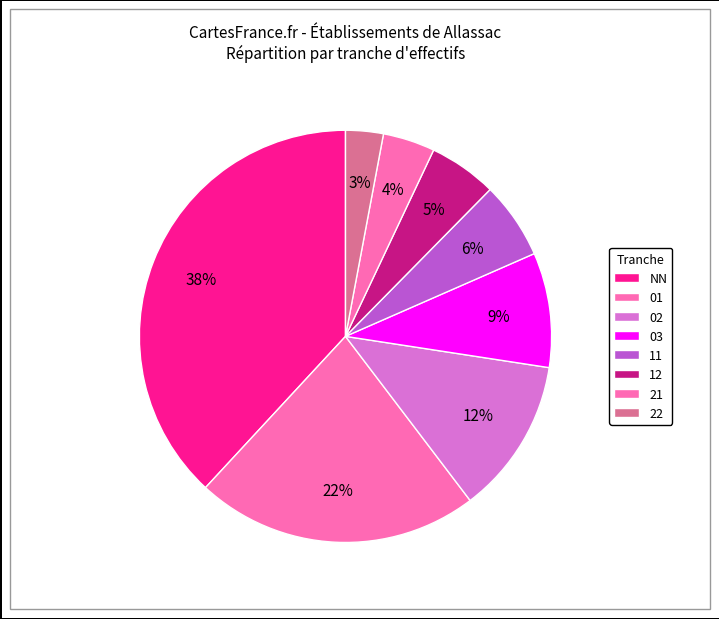

Is it true that 03 is 17% of the pie?

False